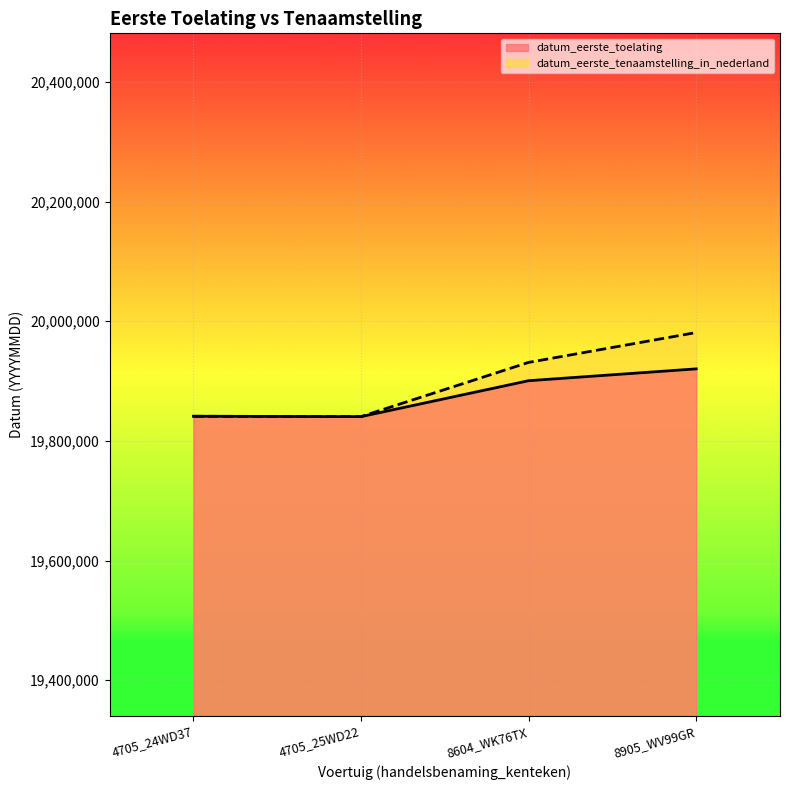

The value of datum_eerste_toelating at 4705_24WD37 is 19841213. True or false?

True